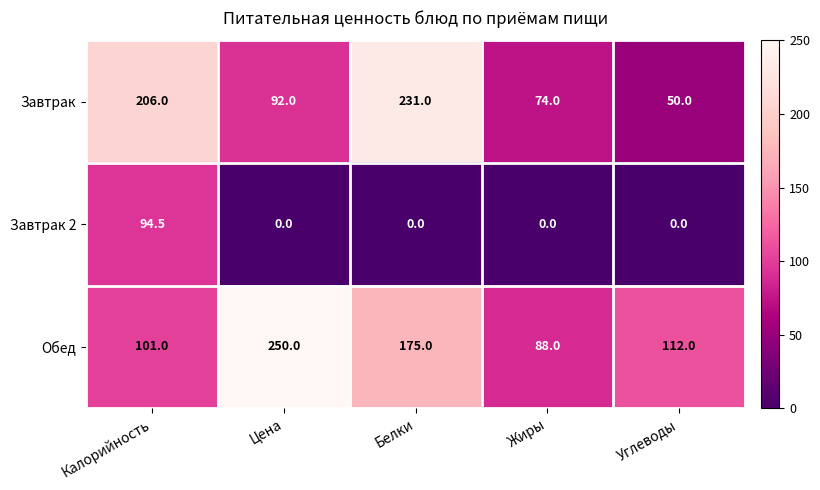

What is the spread (max minus min) of values at Углеводы?

112.0